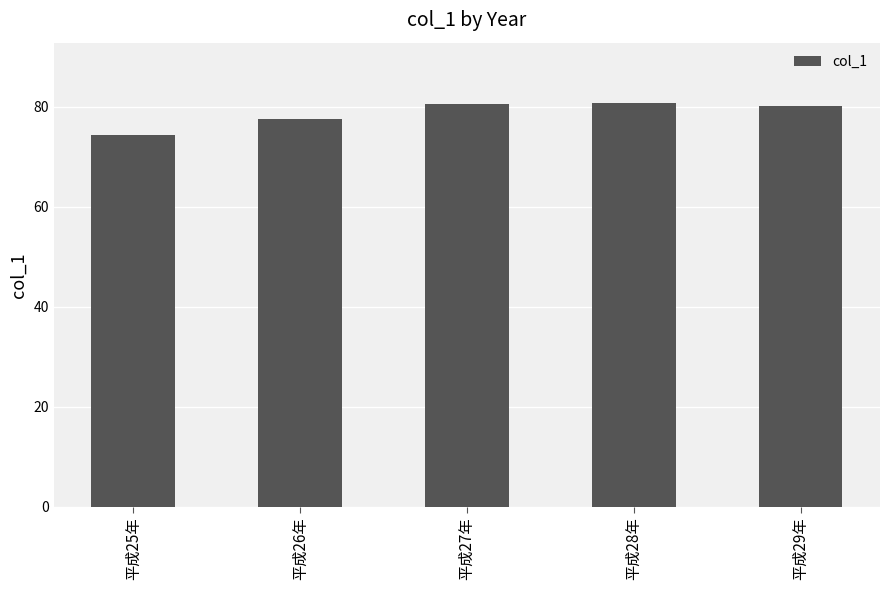

How many values are below 80?

2